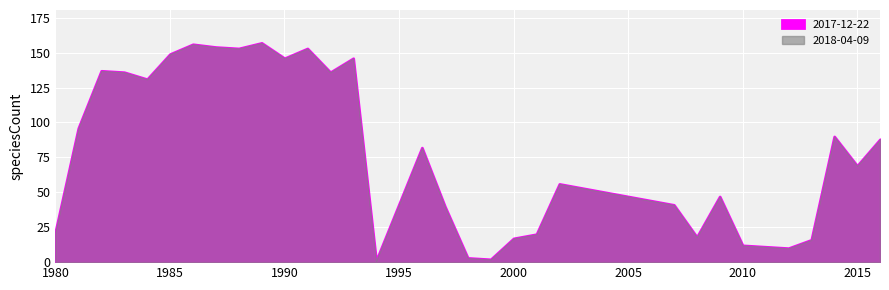

Is it true that 2018-04-09 equals 3 at 2010?

False